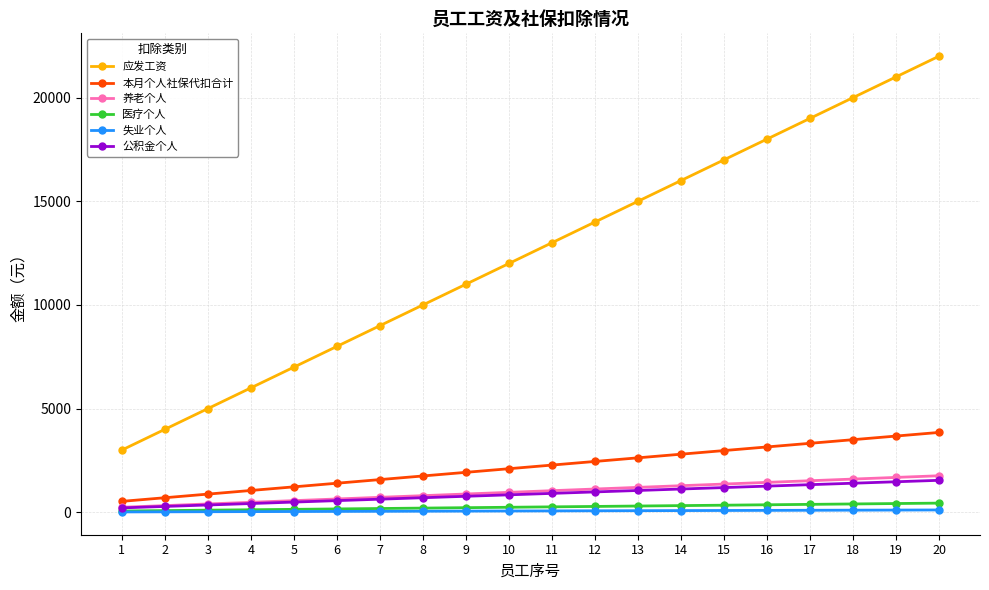

How many lines are shown in the chart?

6